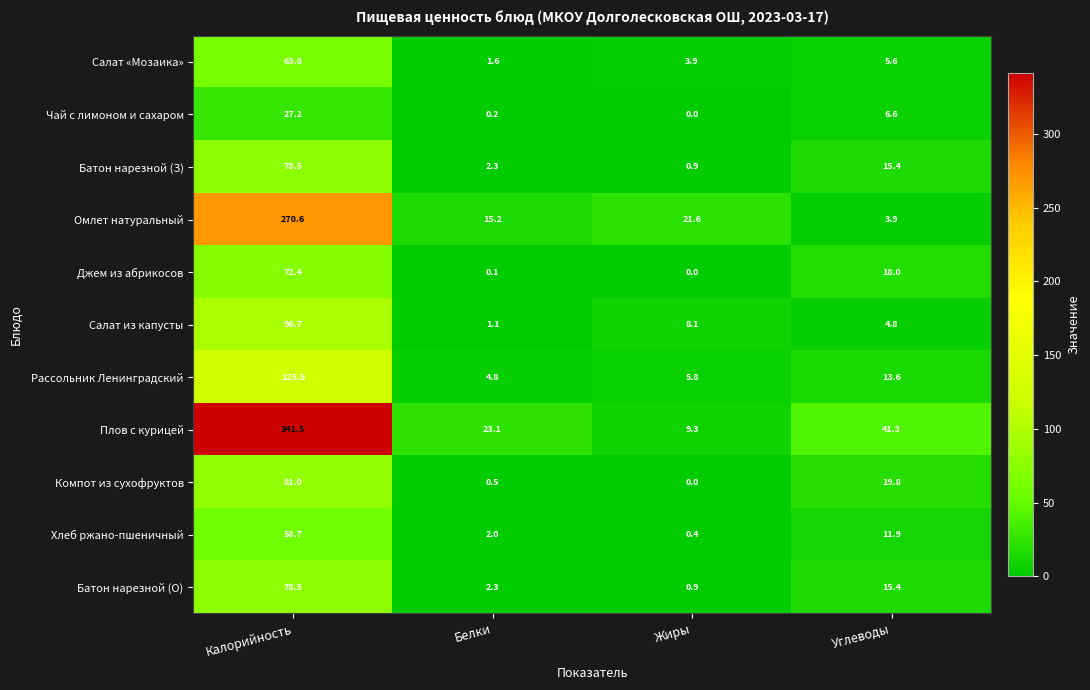

How many values in the Компот из сухофруктов series exceed 19?

2